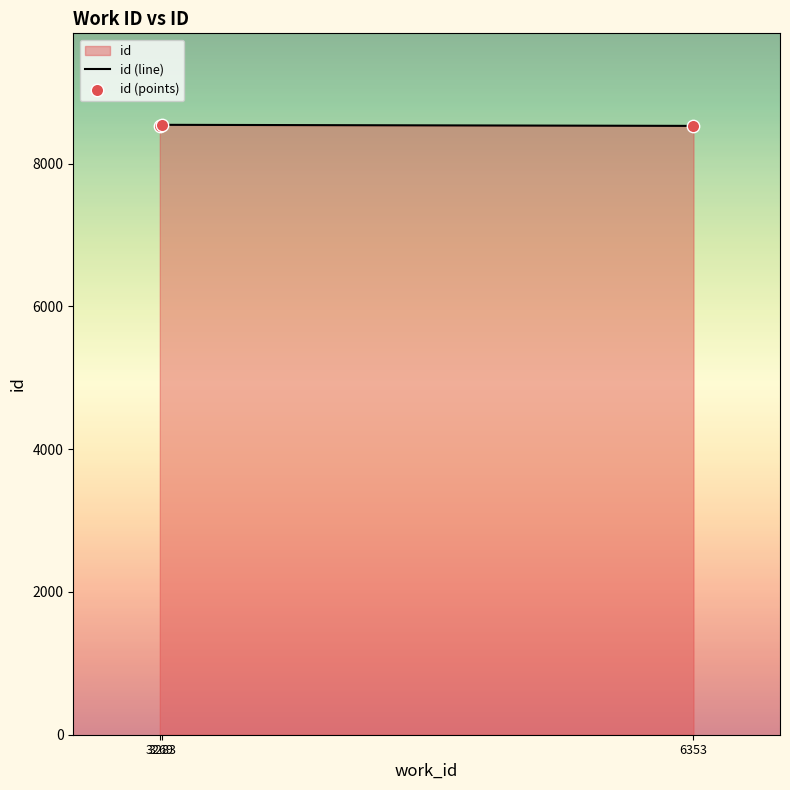

What is the minimum value shown in the chart?

8530